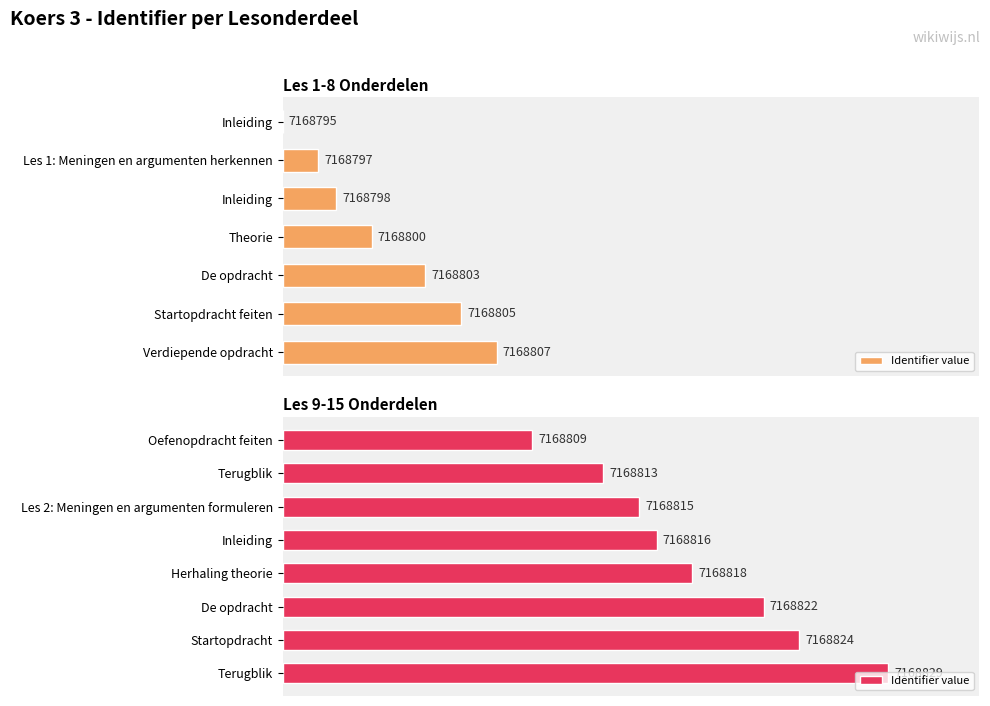

The value at Terugblik is 52.9. True or false?

True